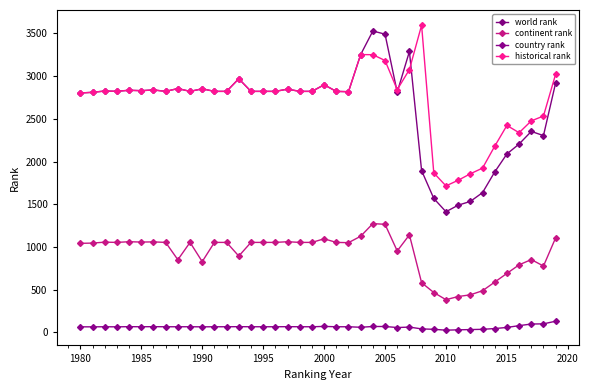

How many data points in country rank are less than 65?

15